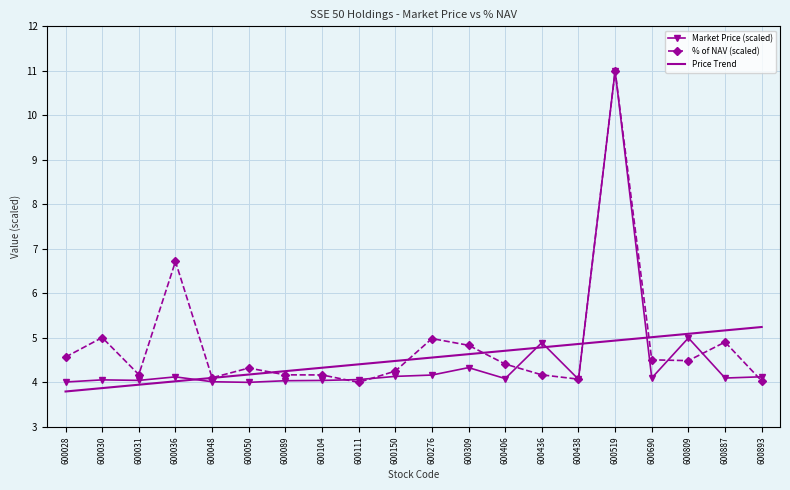

Which series ends up on top after the final intersection of Market Price (scaled) and % of NAV (scaled)?

Market Price (scaled)